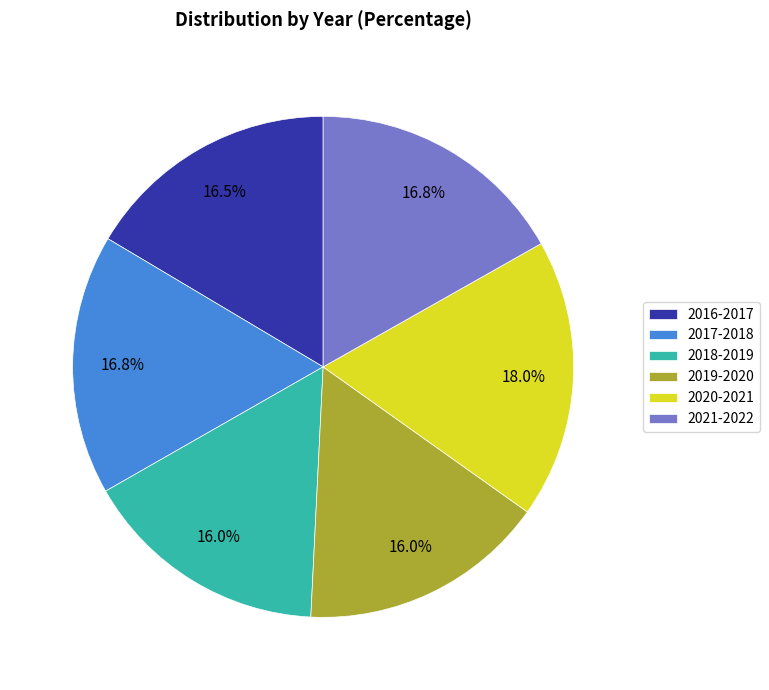

True or false: 2017-2018 accounts for 17% of the total.

True